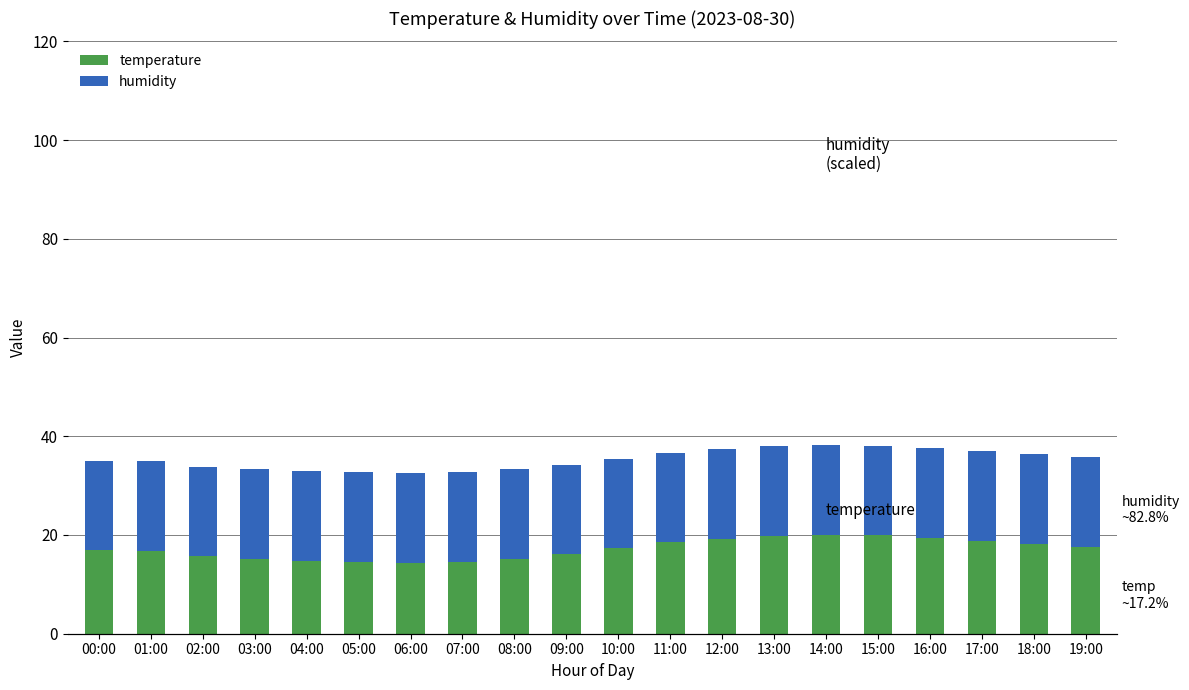

What position from the right is 04:00?

16